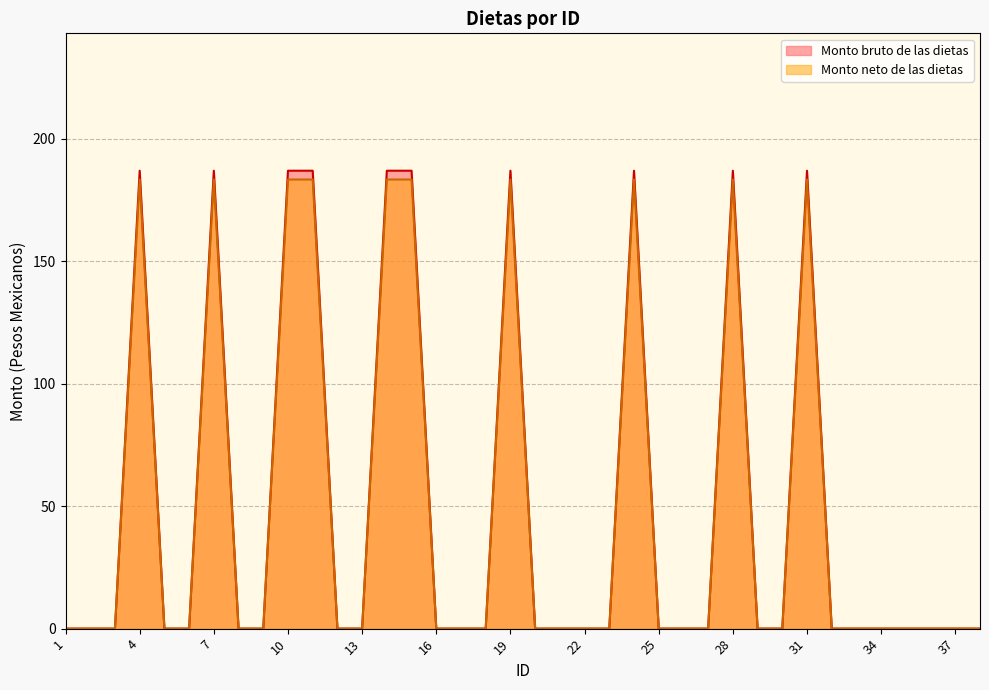

Rank the series at 17 from highest to lowest value.

Monto bruto de las dietas, Monto neto de las dietas